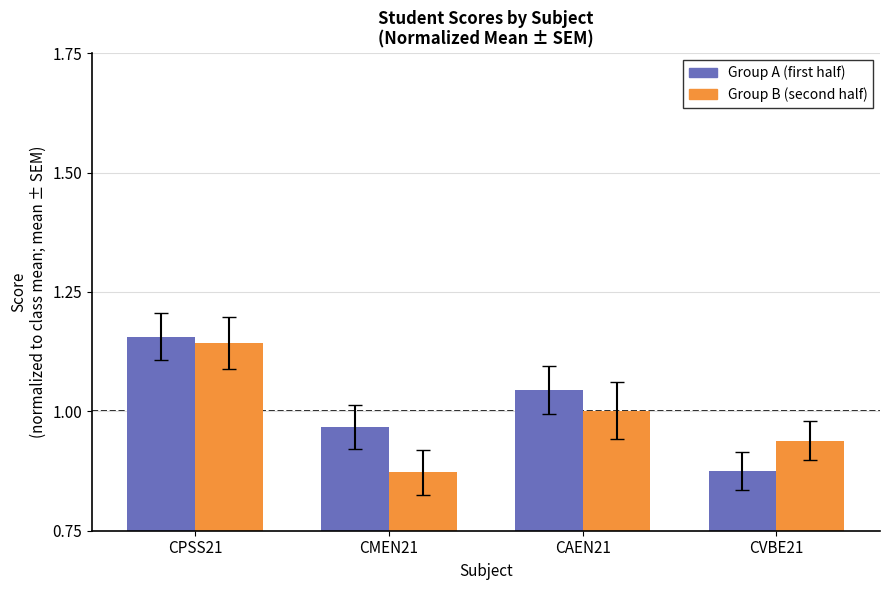

List the series in order of their peak value, highest first.

Group A (first half), Group B (second half)